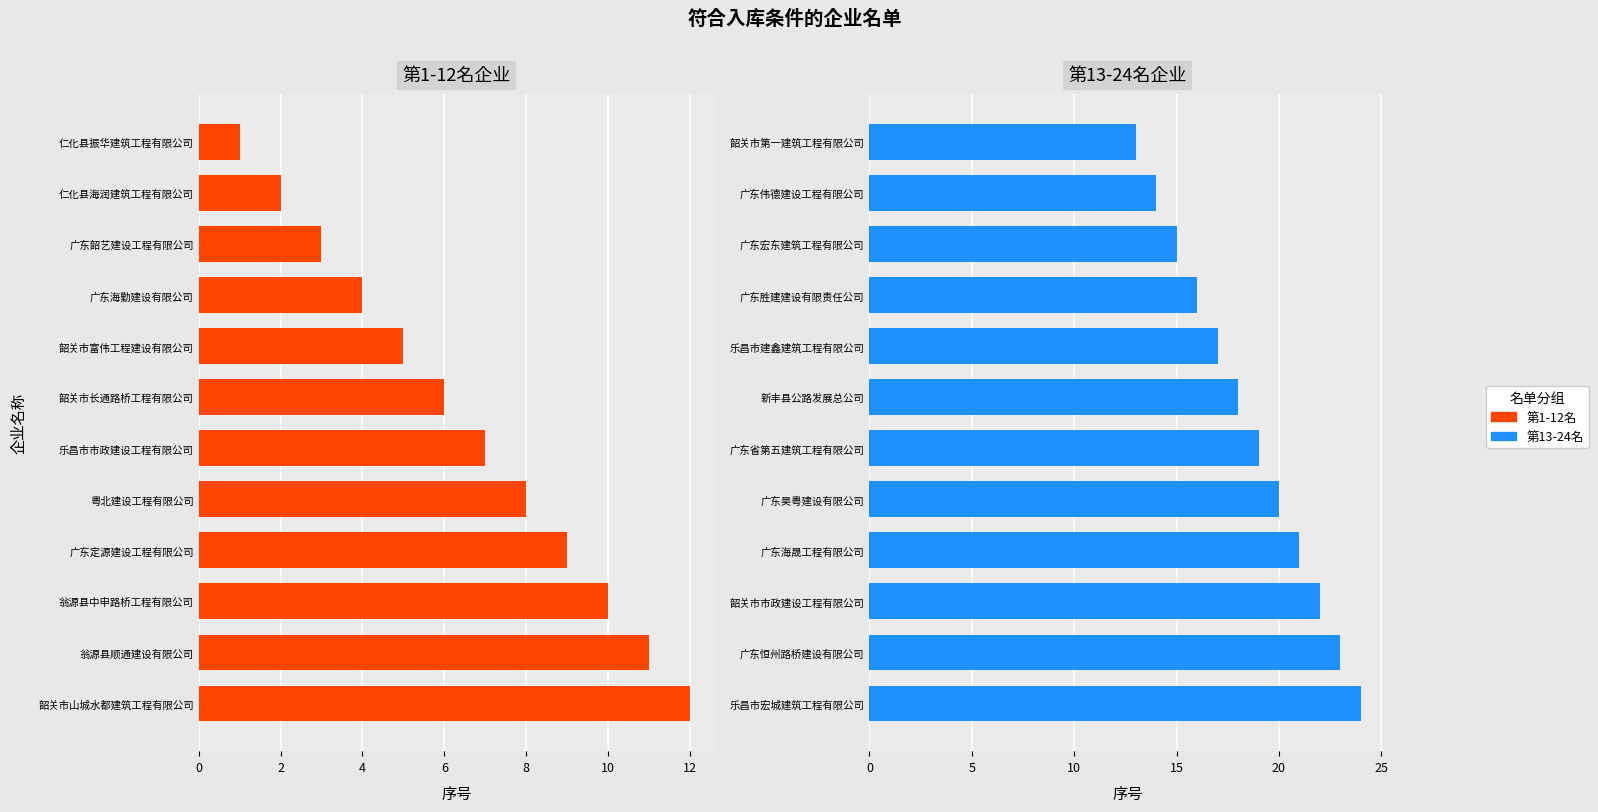

Reading left to right, extract all data points from this chart.

第1-12名: 1	2	3	4	5	6	7	8	9	10	11	12
第13-24名: 13	14	15	16	17	18	19	20	21	22	23	24